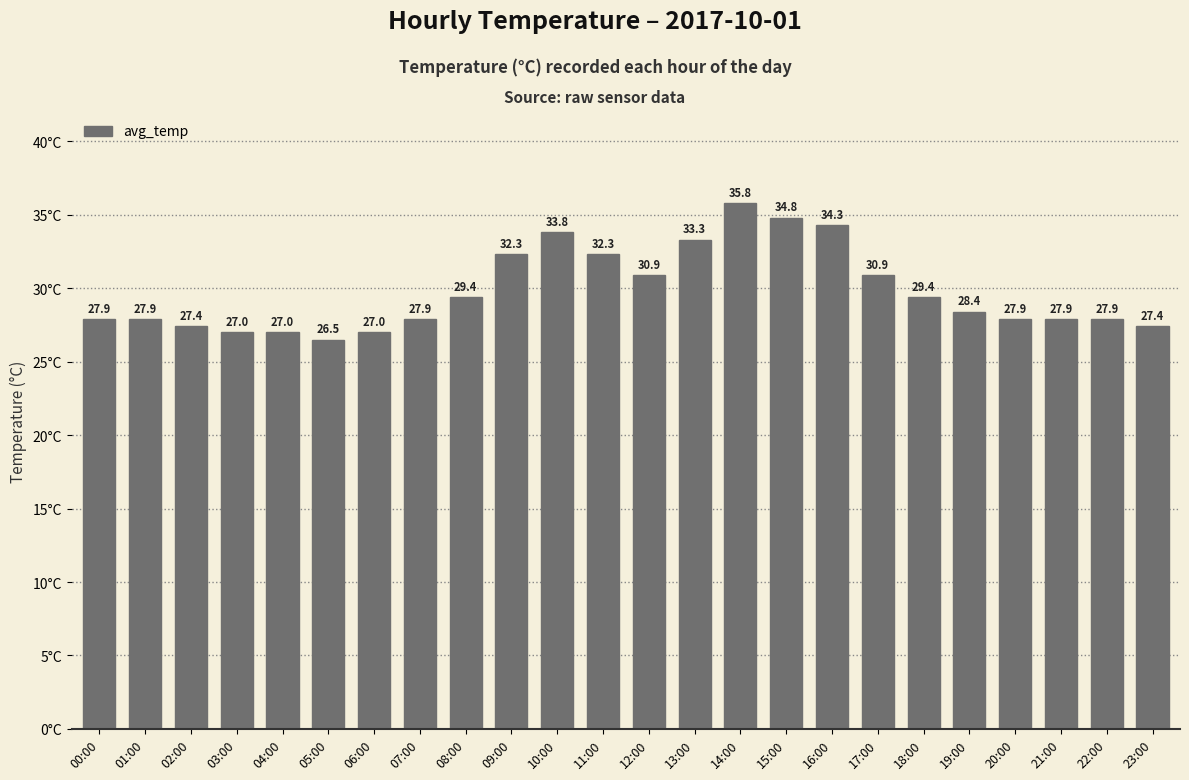

Are the bars grouped side by side (vs. stacked)?

No